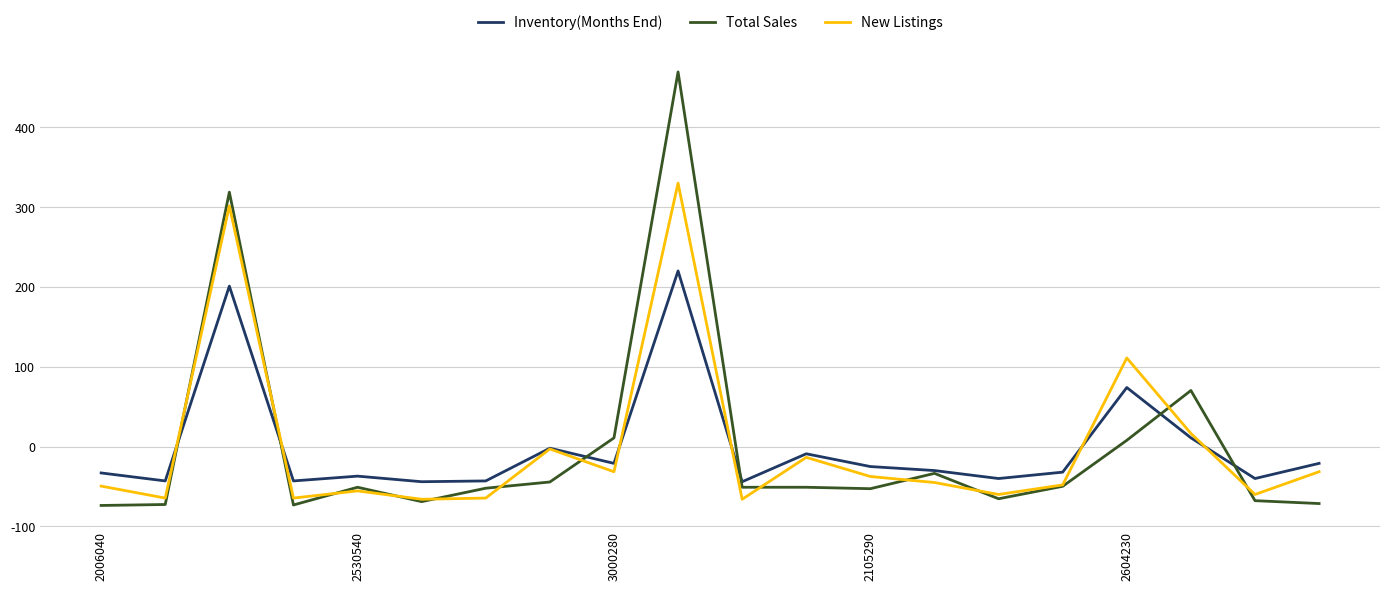

Rank the series by their maximum value, from highest to lowest.

Total Sales, New Listings, Inventory(Months End)